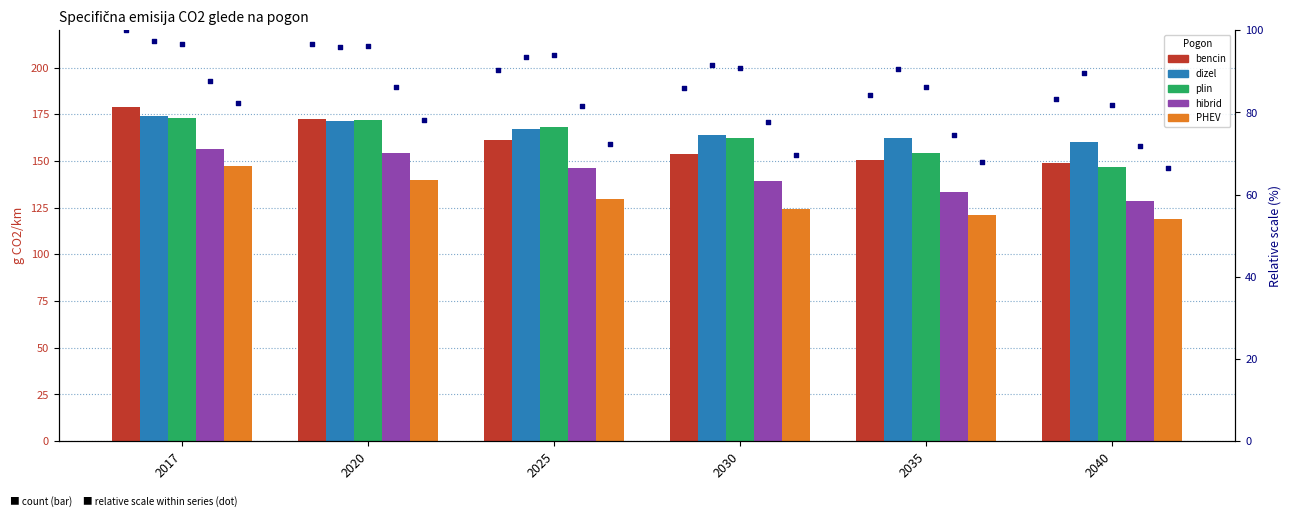

Which series contains the highest Y value?

bencin